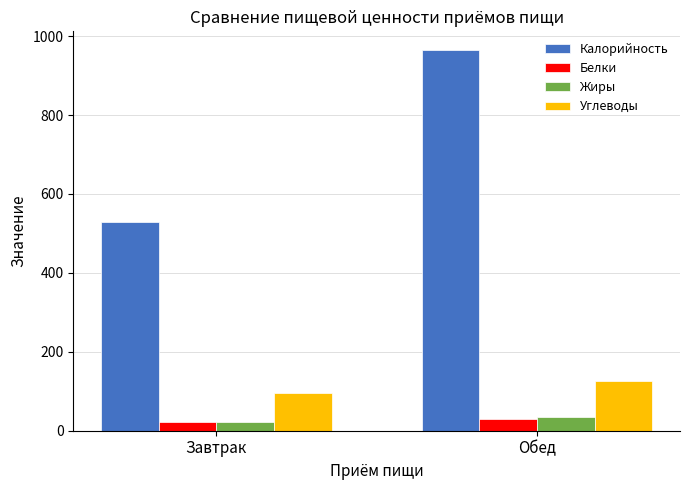

Where is Белки nearest to the value 25?

Завтрак